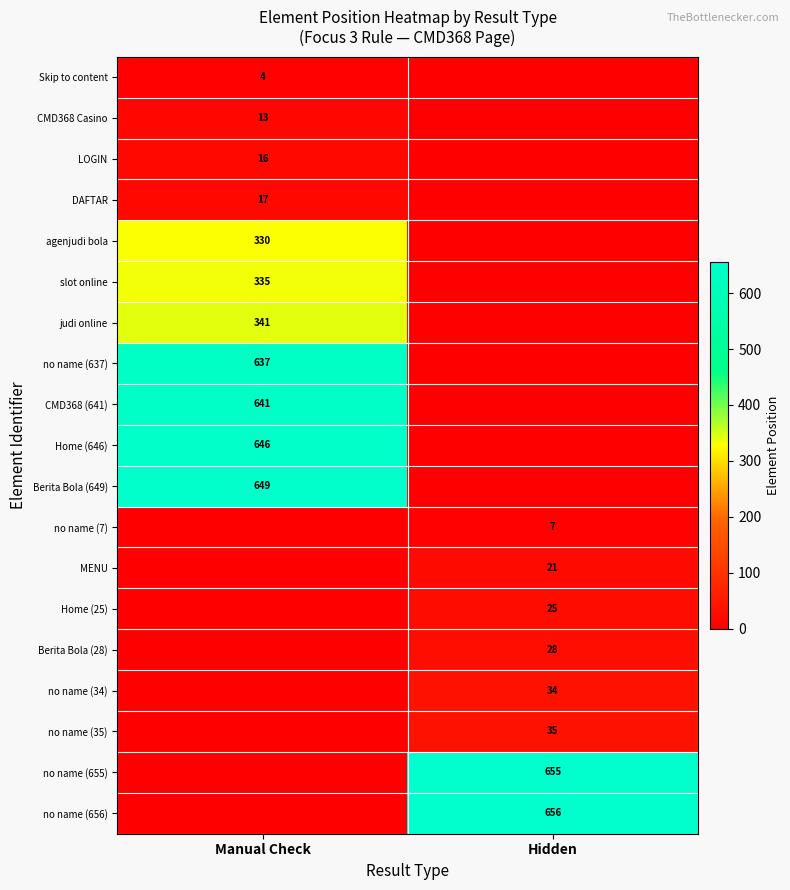

How many distinct data groups are displayed?

19